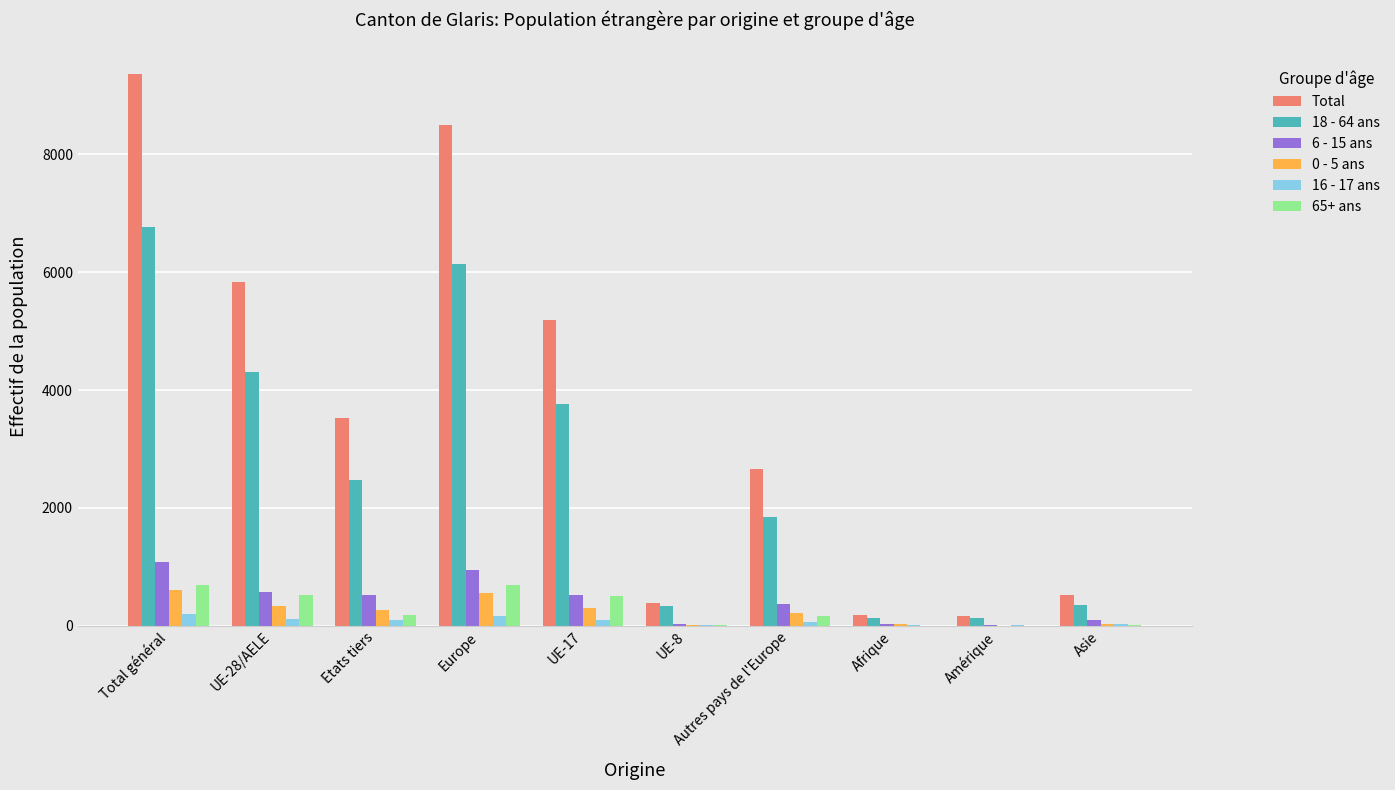

At which category is the sum across all series the highest?

Total général